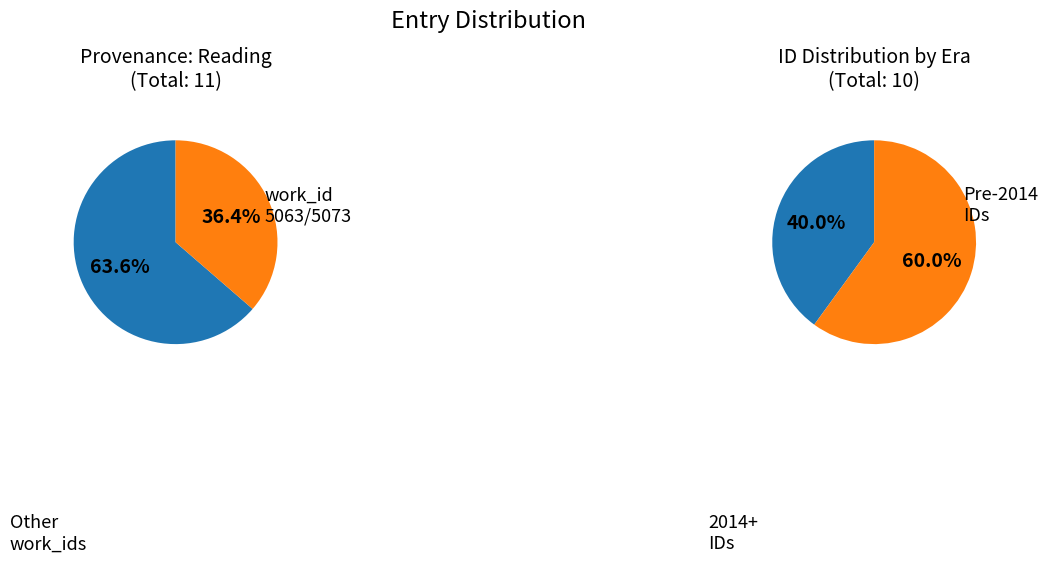

Does 2014 account for over 50% of the chart?

No